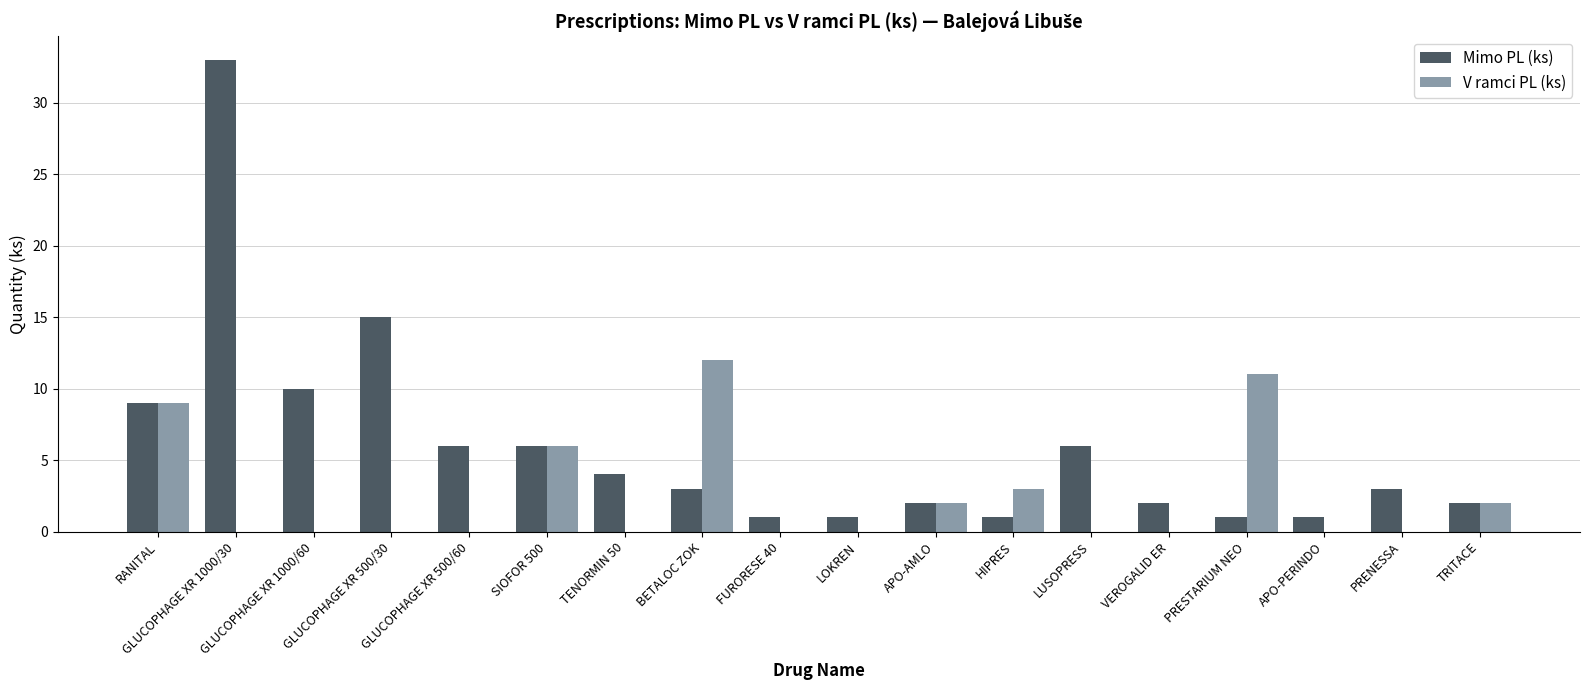

Between GLUCOPHAGE XR 1000/30 and SIOFOR 500, which series saw the biggest shift?

Mimo PL (ks)